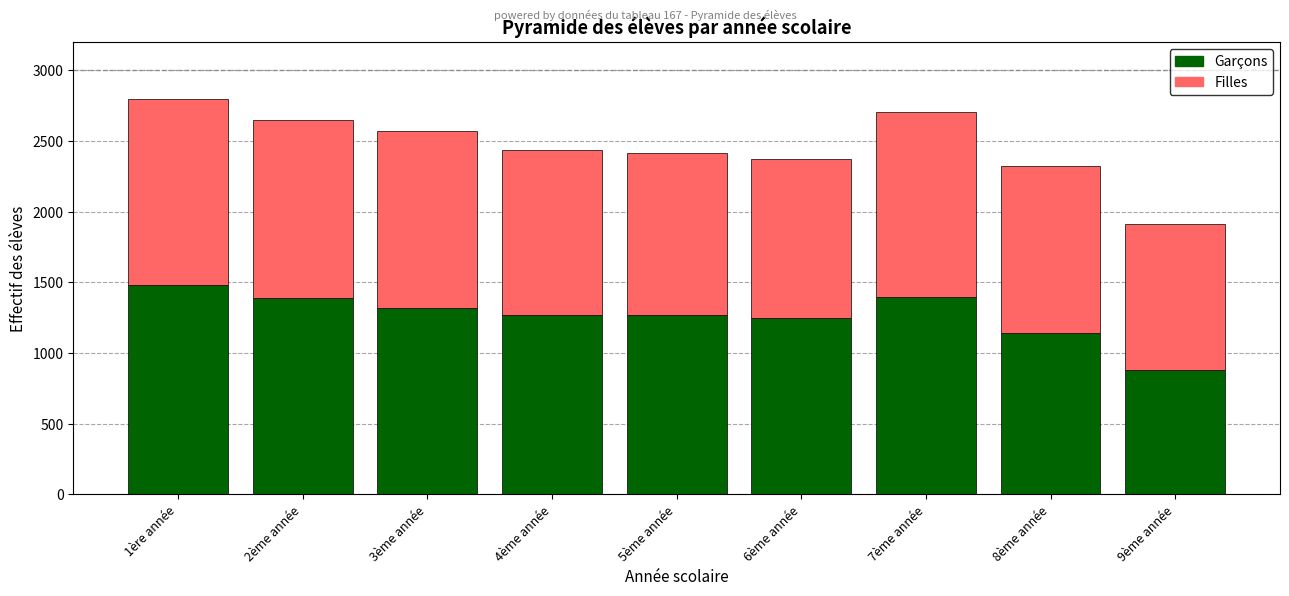

What is the total value across all series at 6ème année?

2371